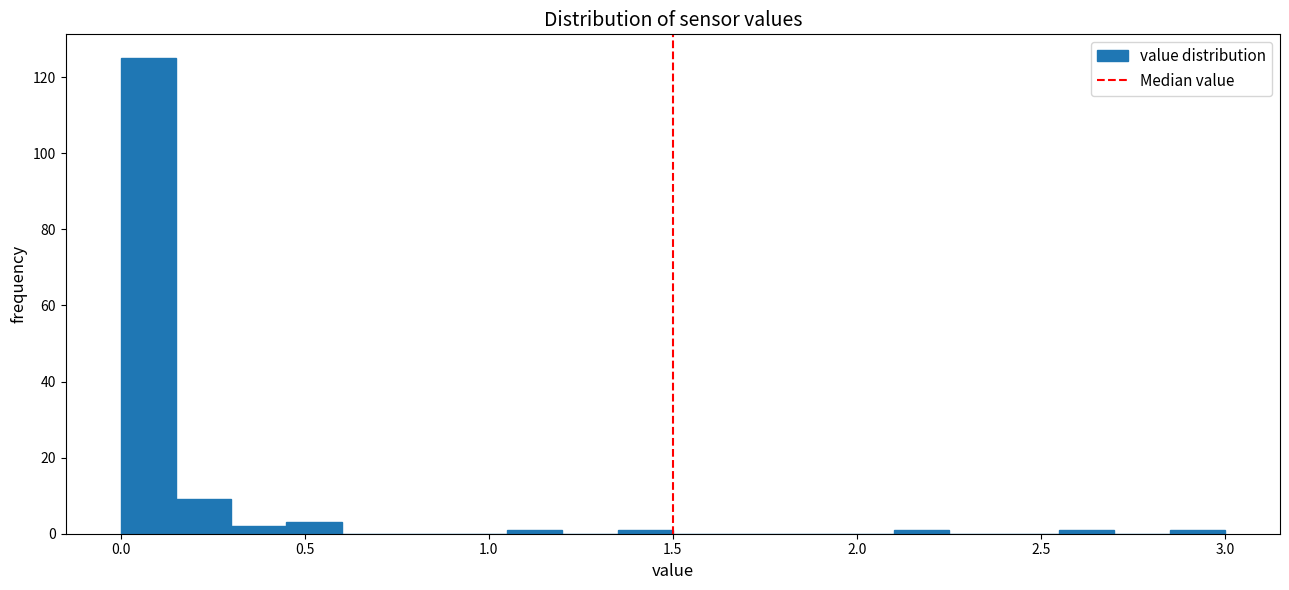

Read against the x-axis, roughly where is the centre of the tallest bar?

0.10